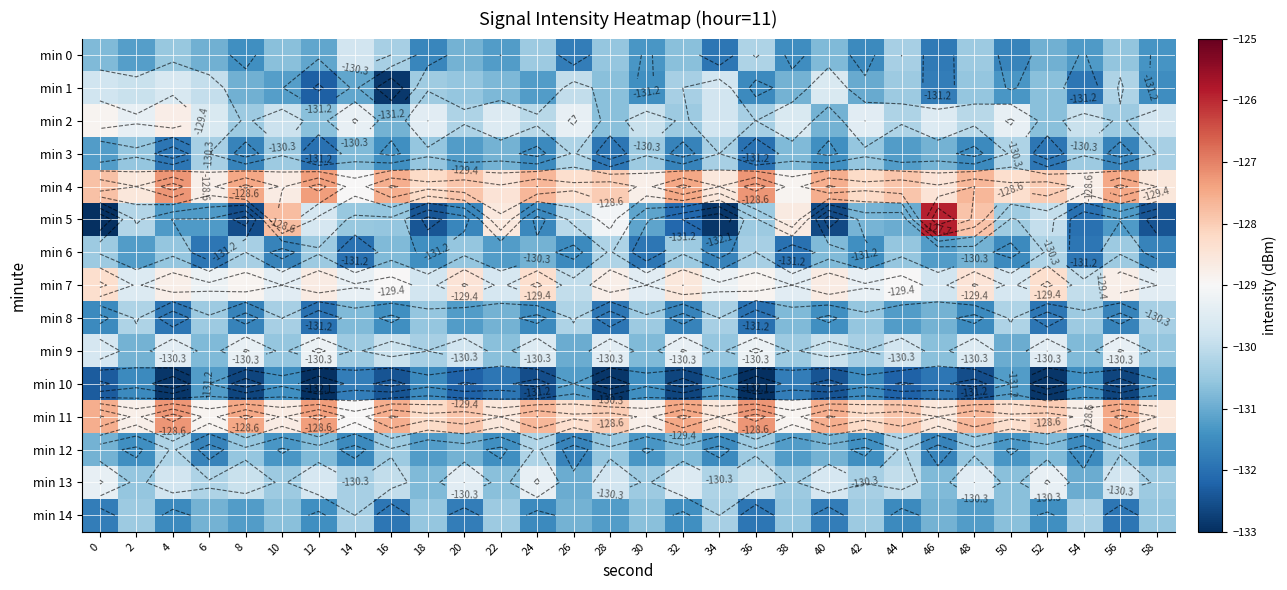

How many series are shown in this chart?

15